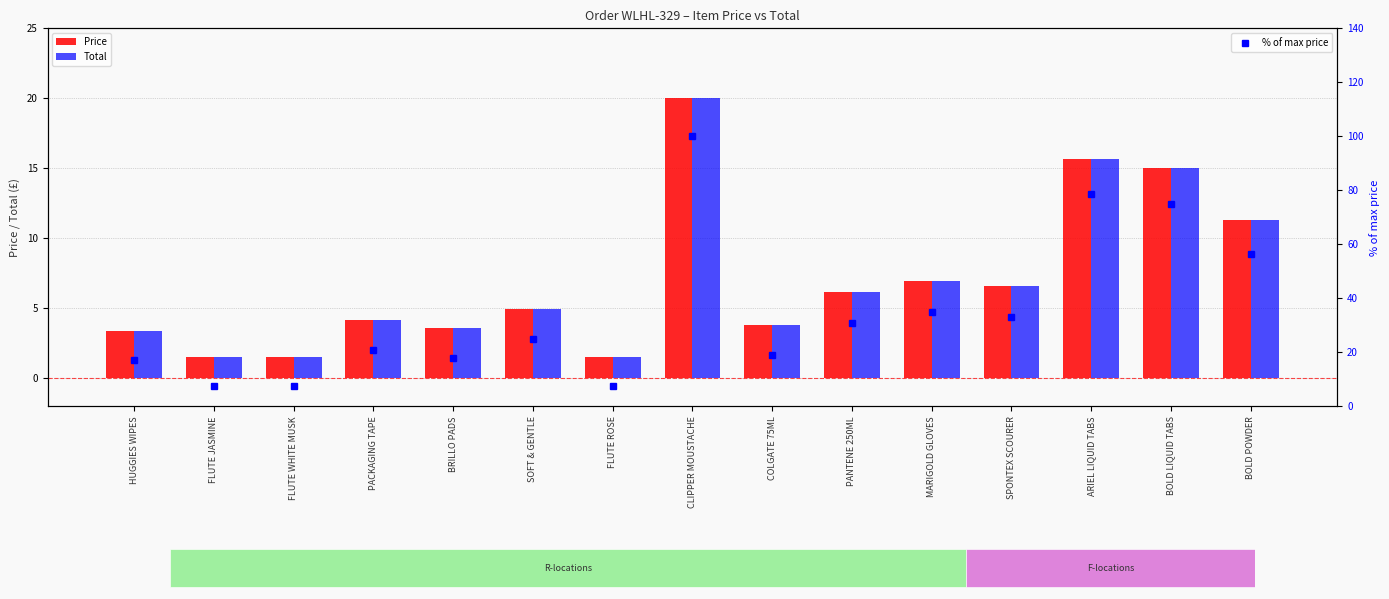

At which category is the sum across all series the highest?

CLIPPER MOUSTACHE